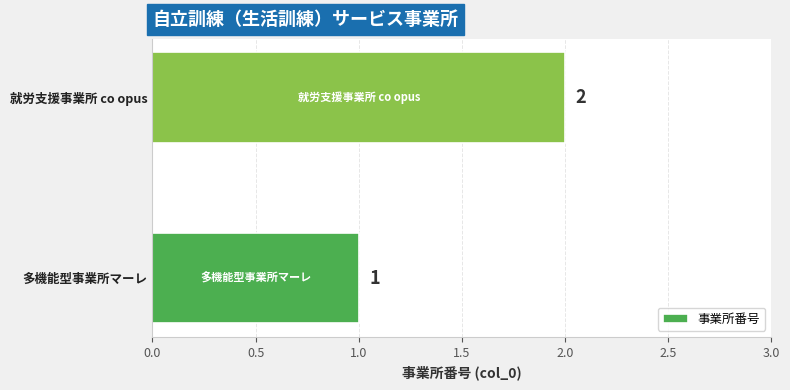

The value at 多機能型事業所マーレ is 1. True or false?

True